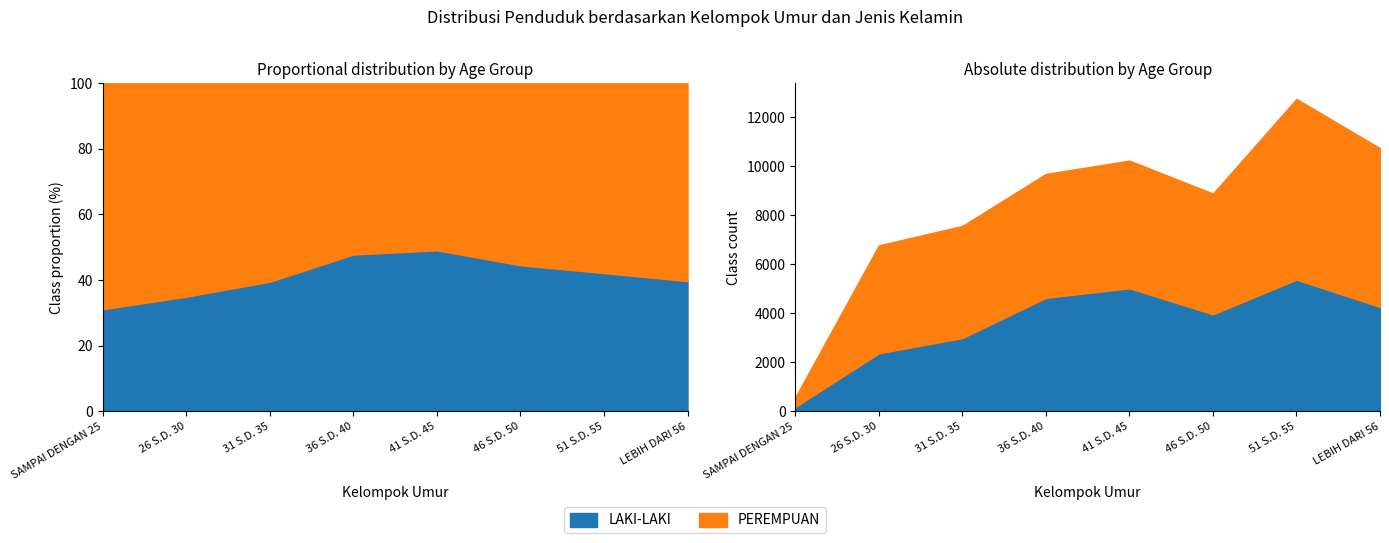

True or false: LAKI-LAKI and PEREMPUAN cross at least once.

False